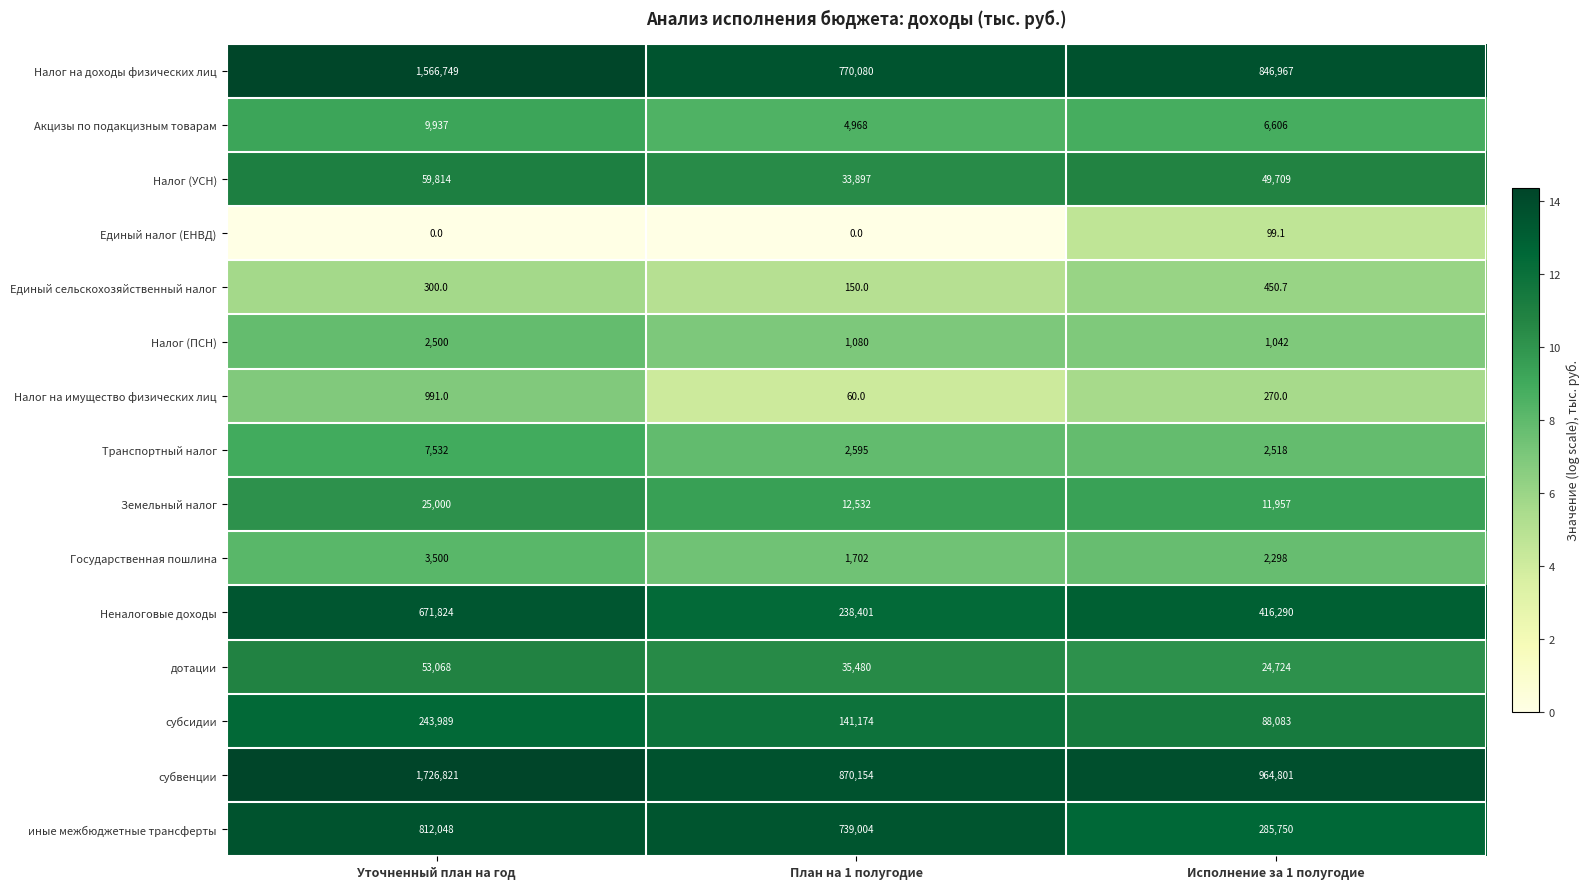

What is the minimum value for Налог (ПСН)?

1042.0